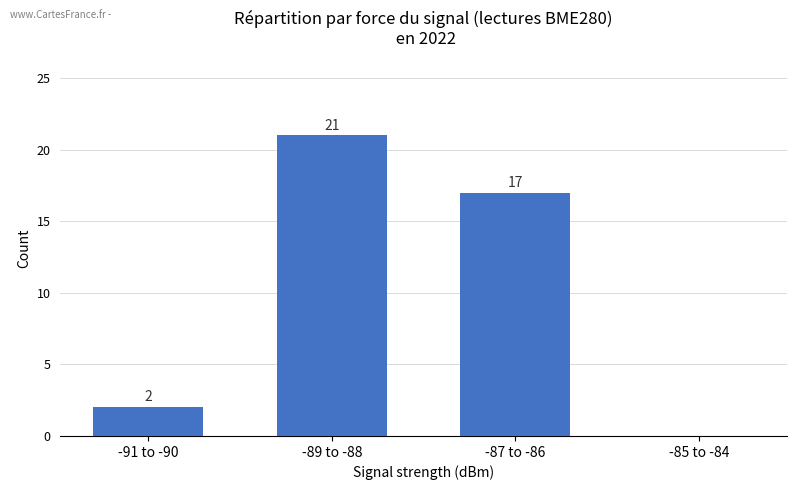

Reading left to right, what are all the values shown in this chart?

2	21	17	0